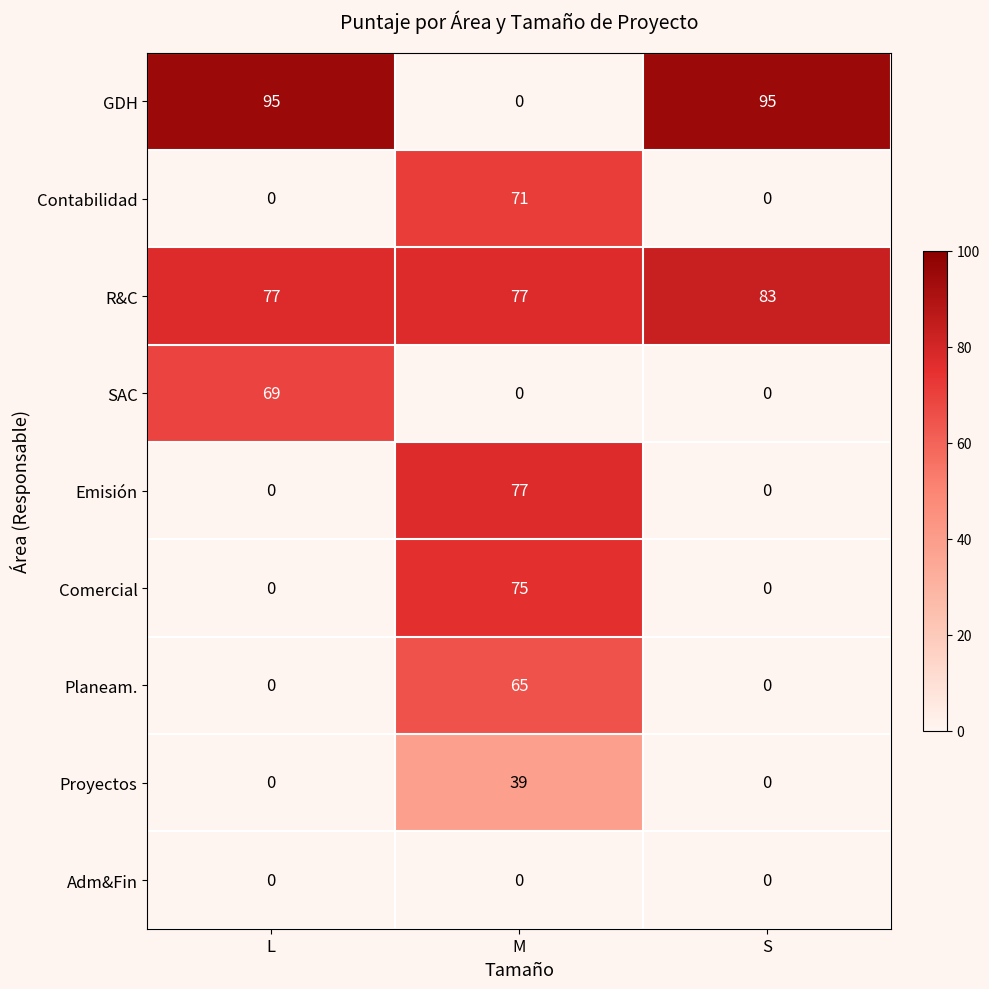

What is the sum of all R&C values?

237